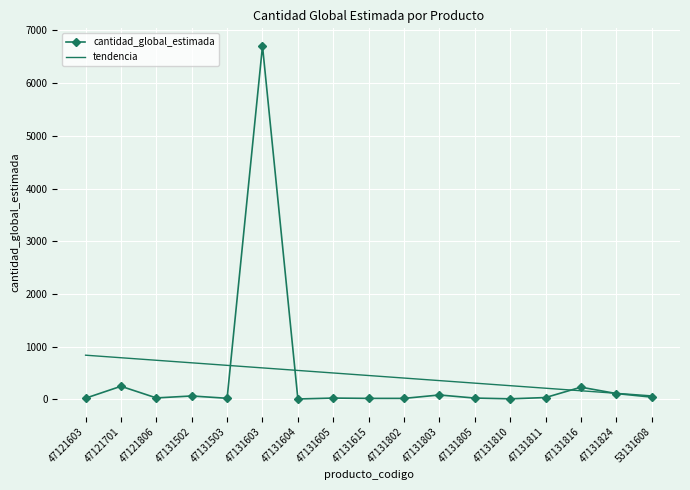

What is the maximum value shown in the chart?

6704.0